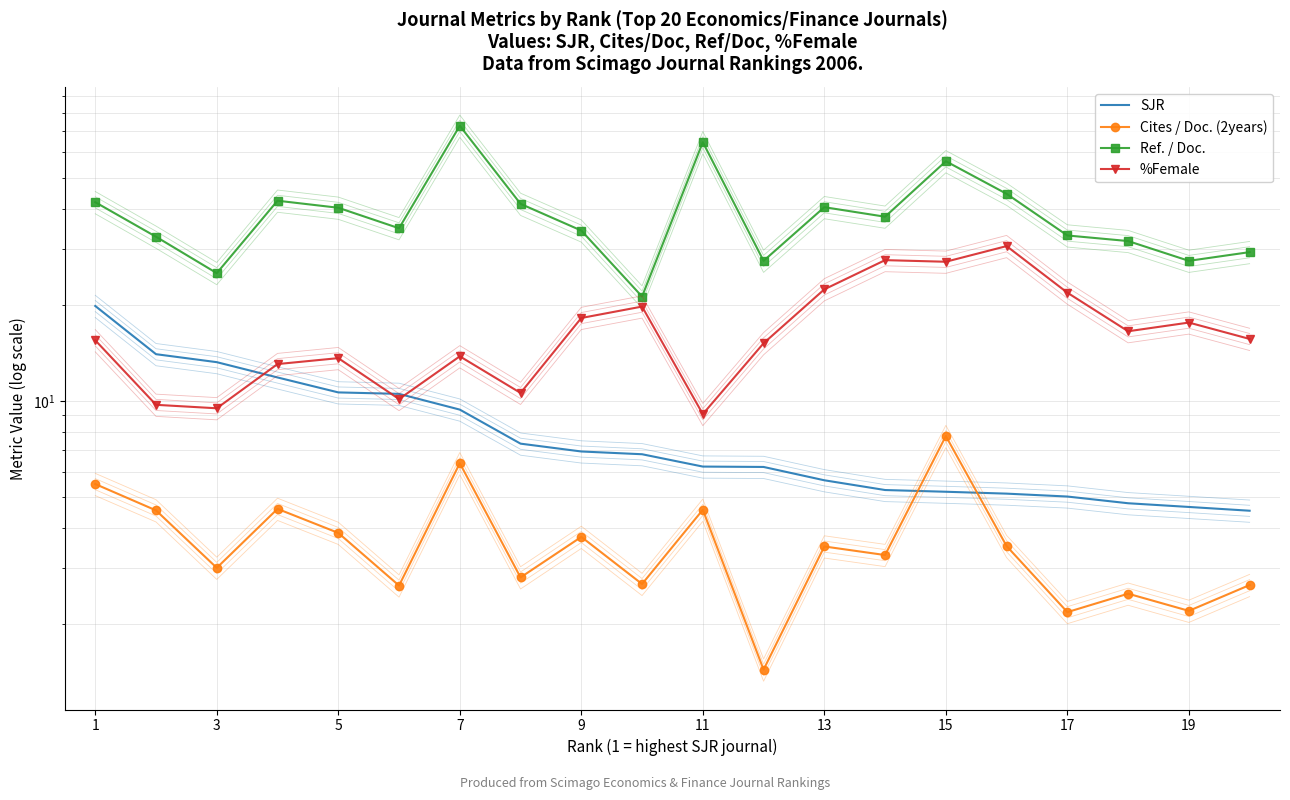

What is the difference between the second highest and minimum values in the Ref. / Doc. series?

43.4